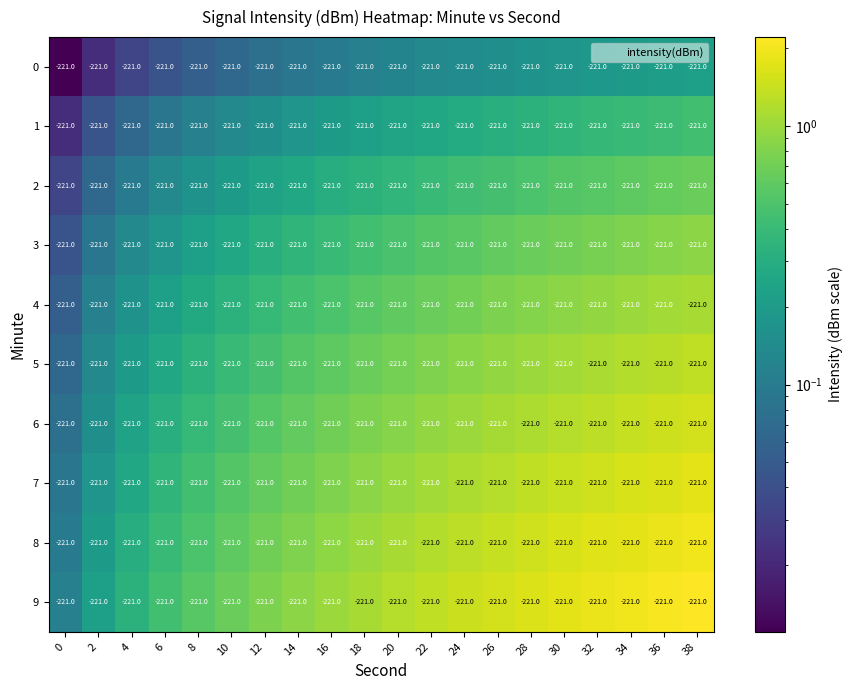

The 1 series shows 0.1 at 14. True or false?

False